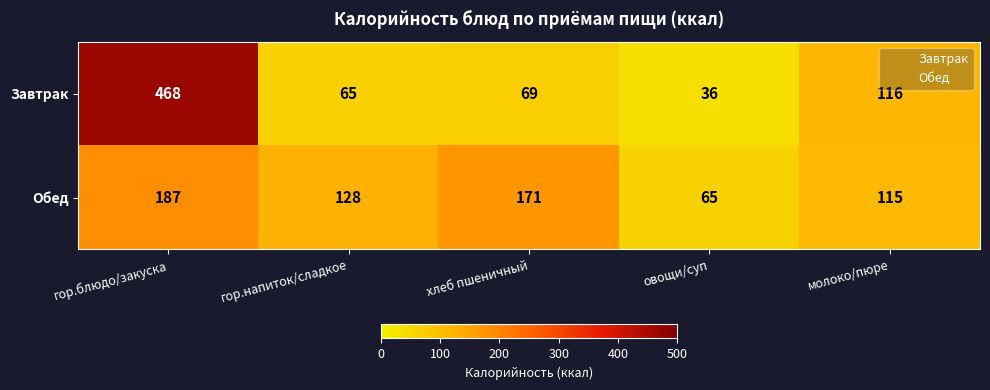

How many distinct data groups are displayed?

2